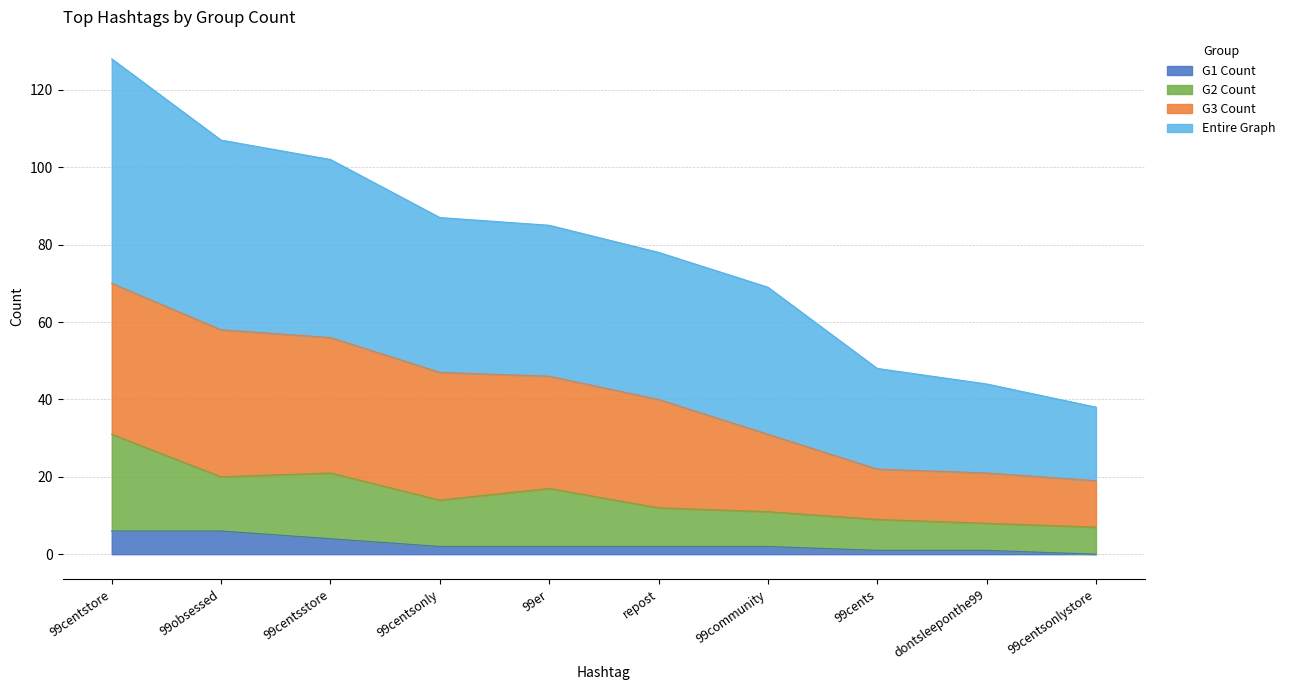

What is the sum of the Entire Graph values at 99centsstore and 99centstore?

230